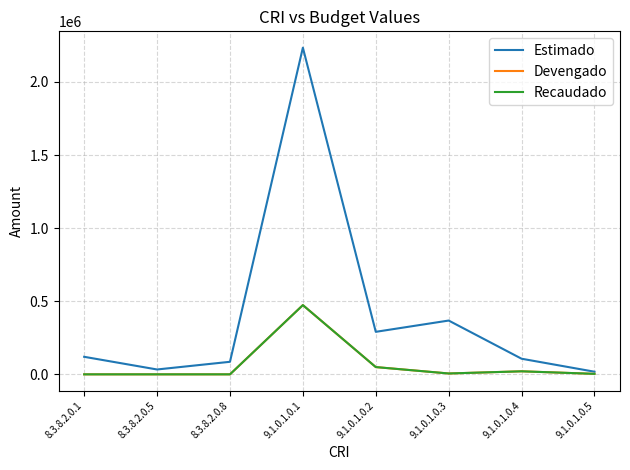

True or false: Estimado and Recaudado cross at least once.

False